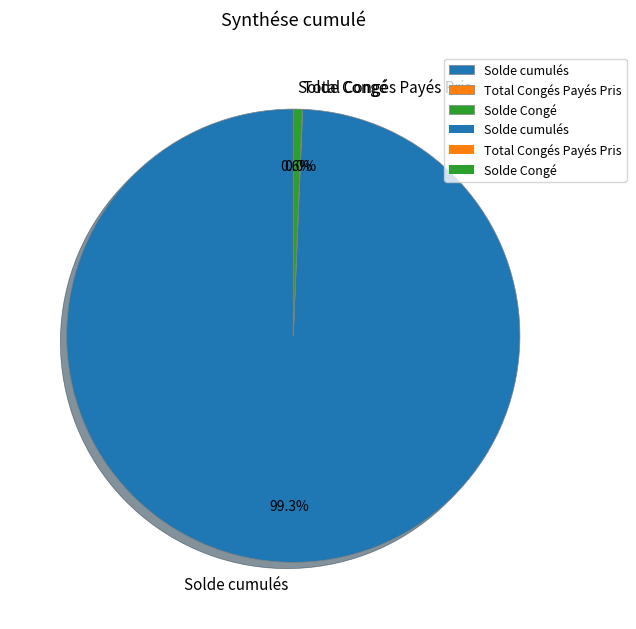

What percentage is the Solde Congé slice, to the nearest percent?

1%